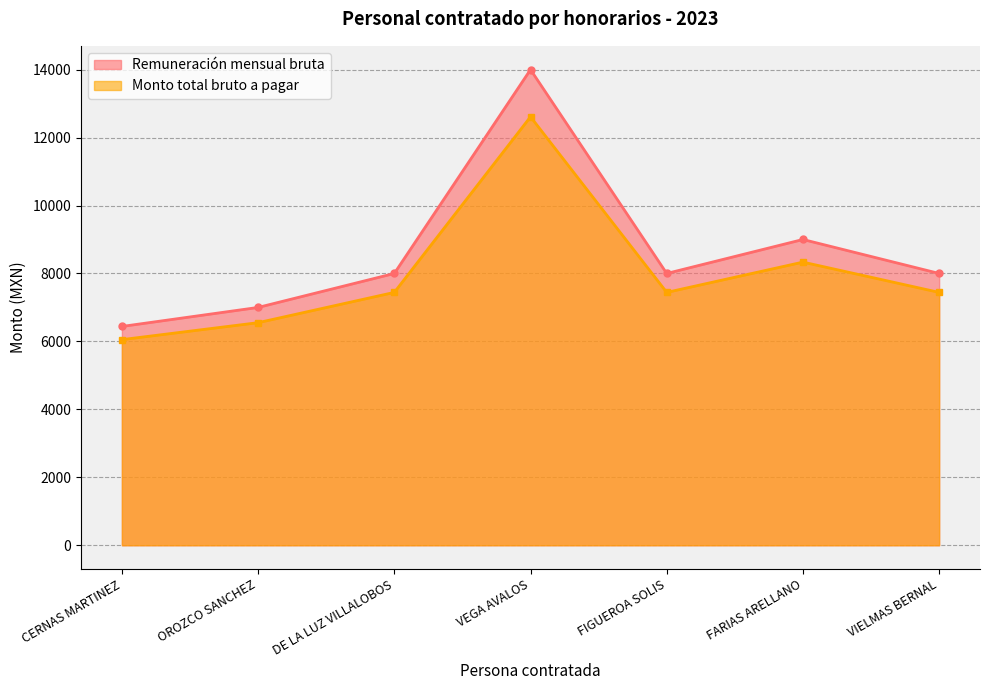

What is the sum of all Monto total bruto a pagar values?

55876.6